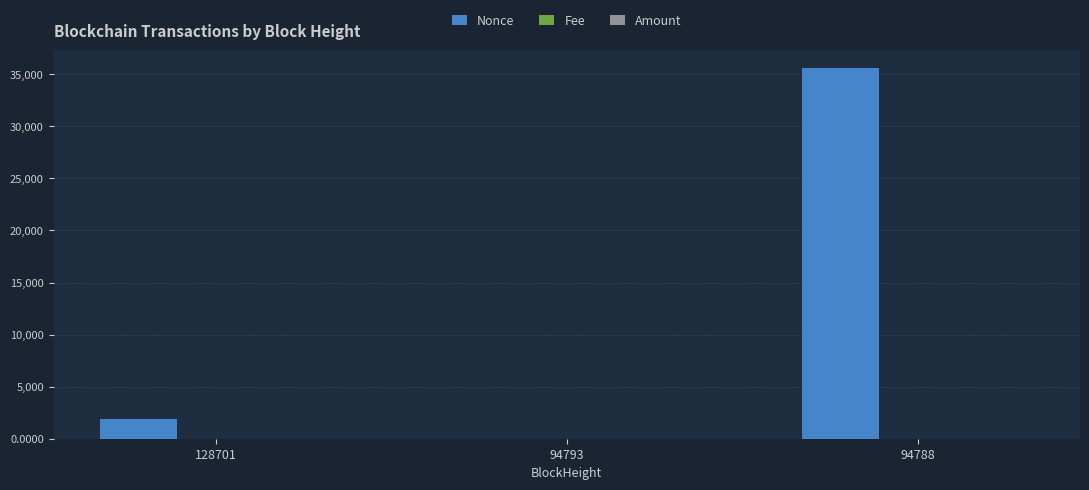

What is the greatest value displayed?

35557.0